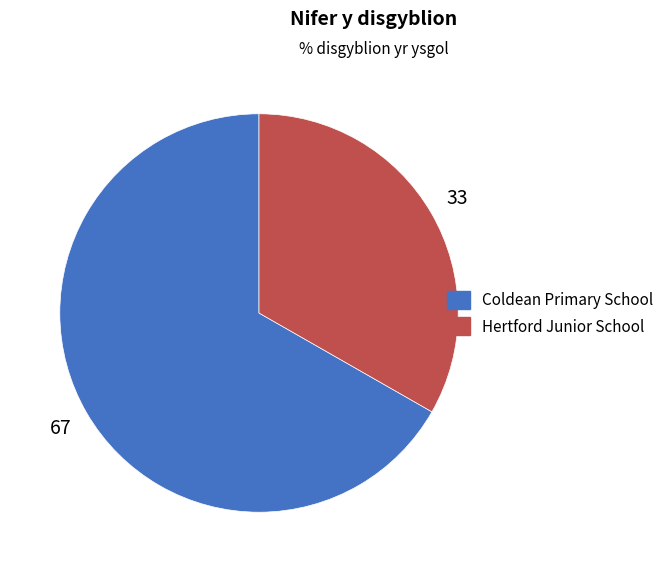

Does Coldean Primary School represent more than half of the total?

Yes